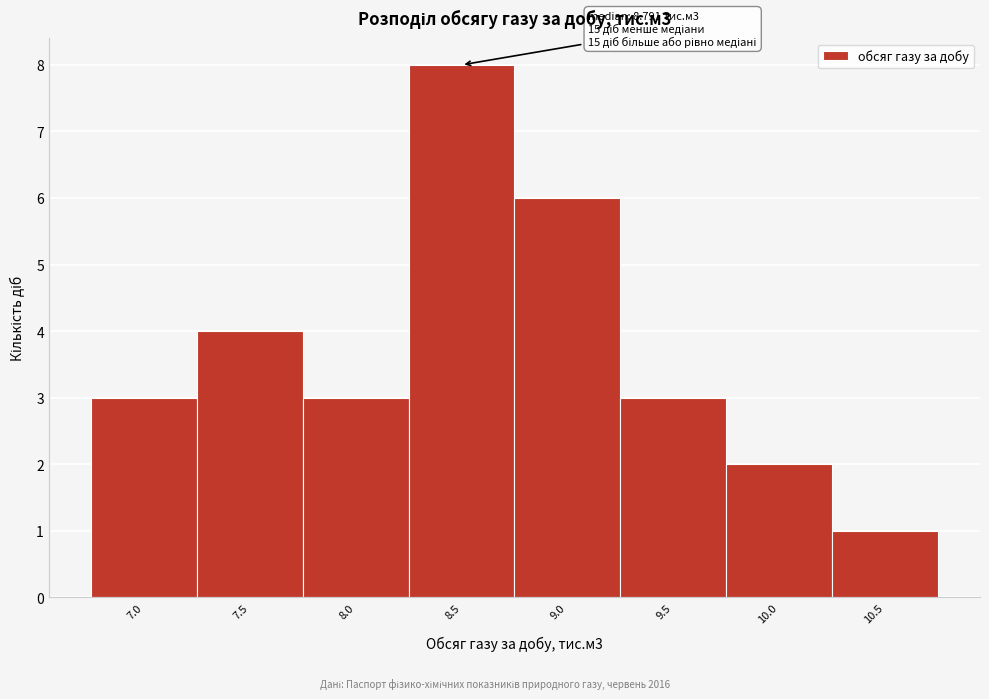

Reading left to right, list all the values displayed in this chart.

3	4	3	8	6	3	2	1